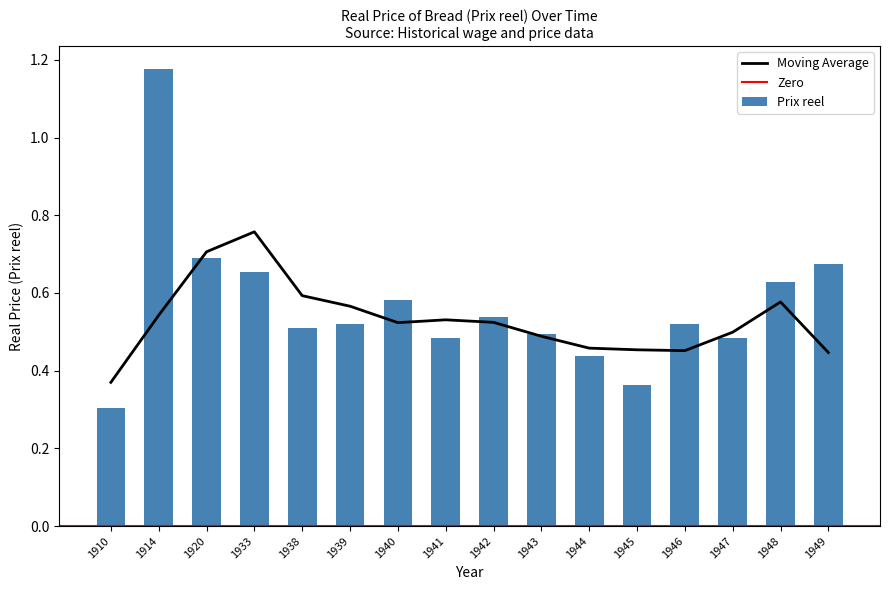

Read the value at 1947.

0.5